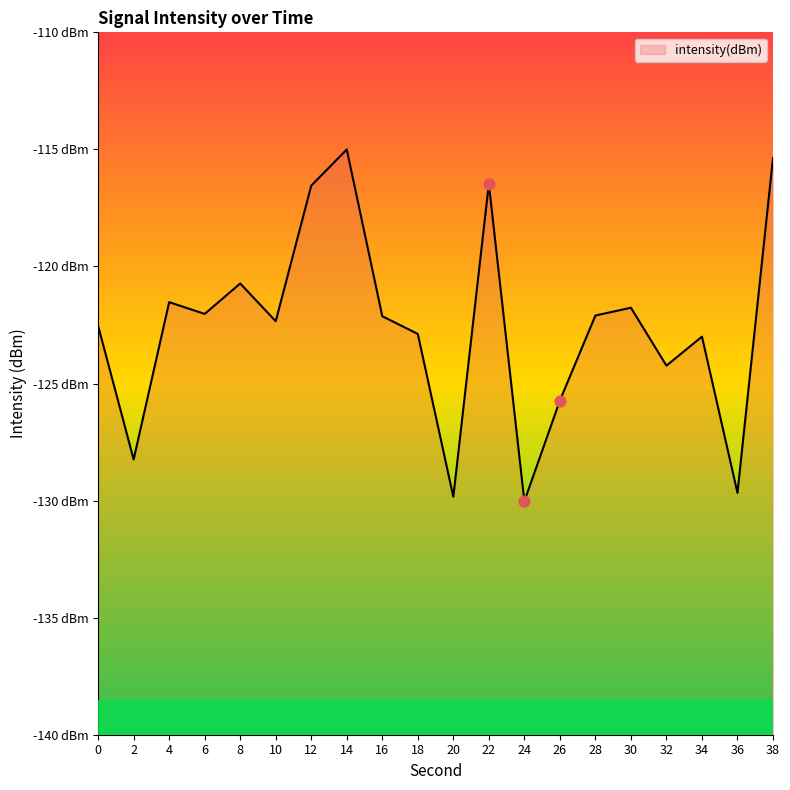

Between 4 and 24, which is larger?

4